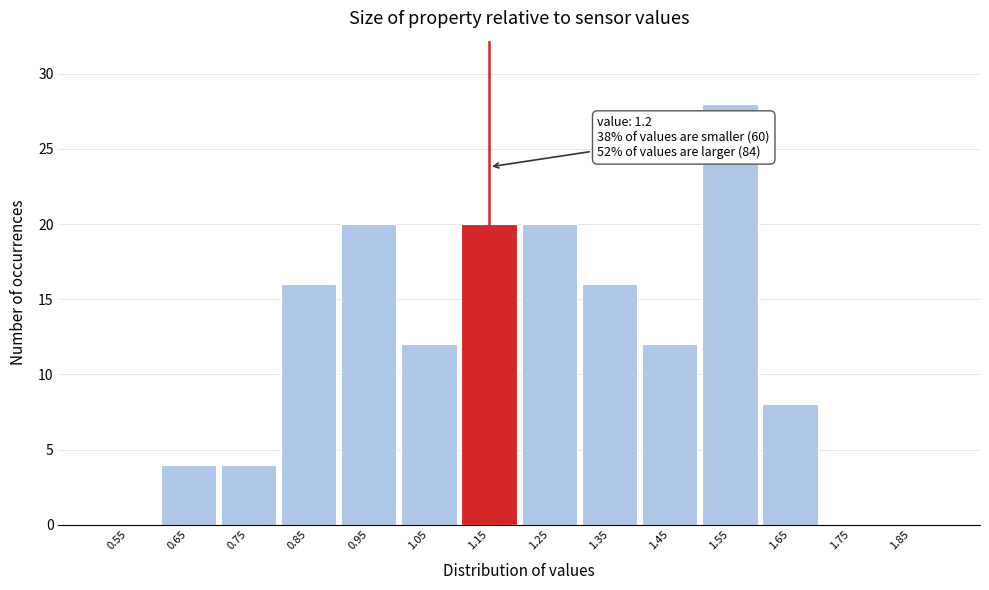

Reading right to left, list all the values displayed in this chart.

1.85=0	1.75=0	1.65=8	1.55=28	1.45=12	1.35=16	1.25=20	1.15=20	1.05=12	0.95=20	0.85=16	0.75=4	0.65=4	0.55=0